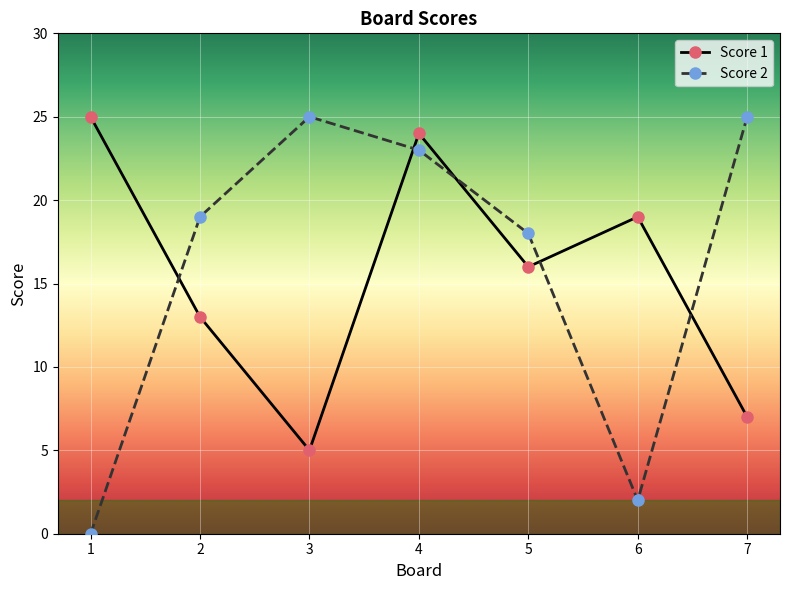

How many distinct data groups are displayed?

2